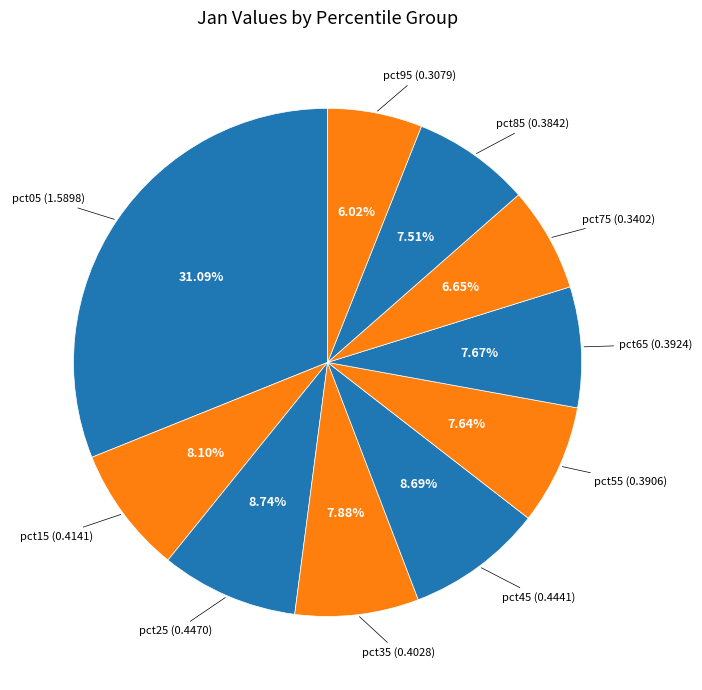

Count the number of slices in the pie.

10